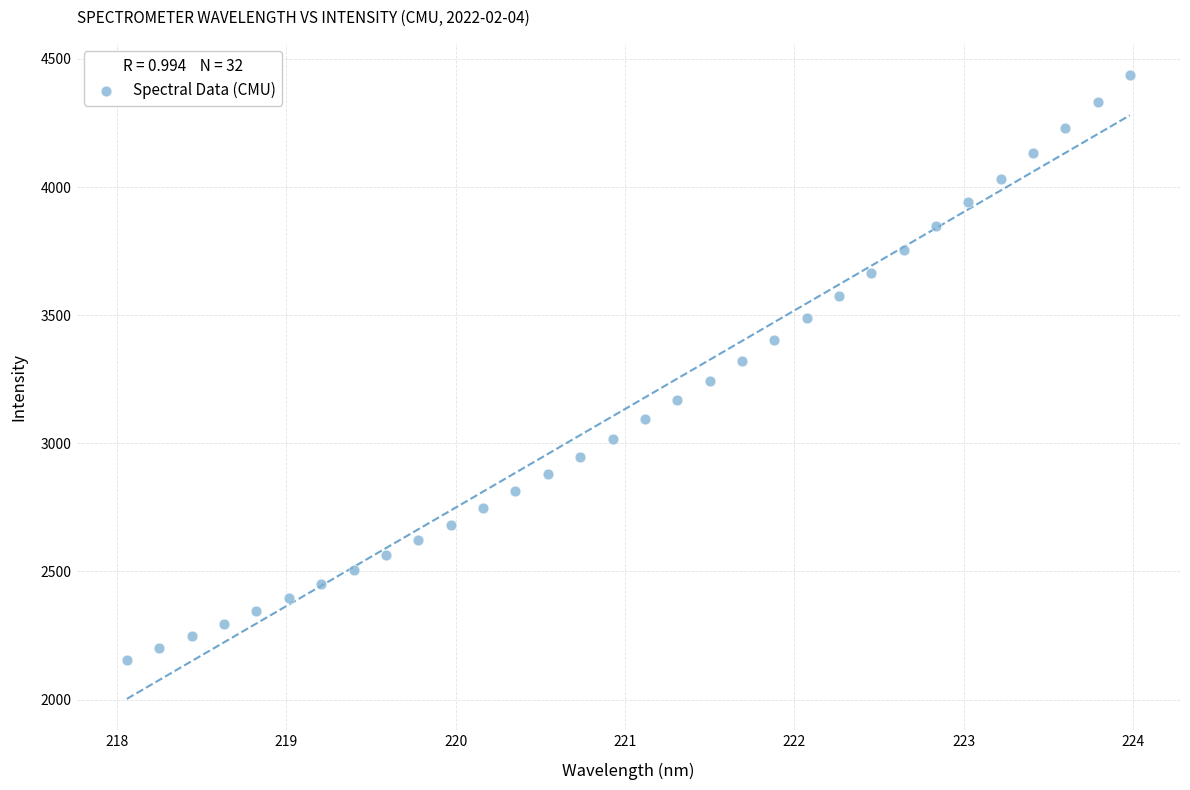

What is the range of Y values (max minus min)?

2281.9